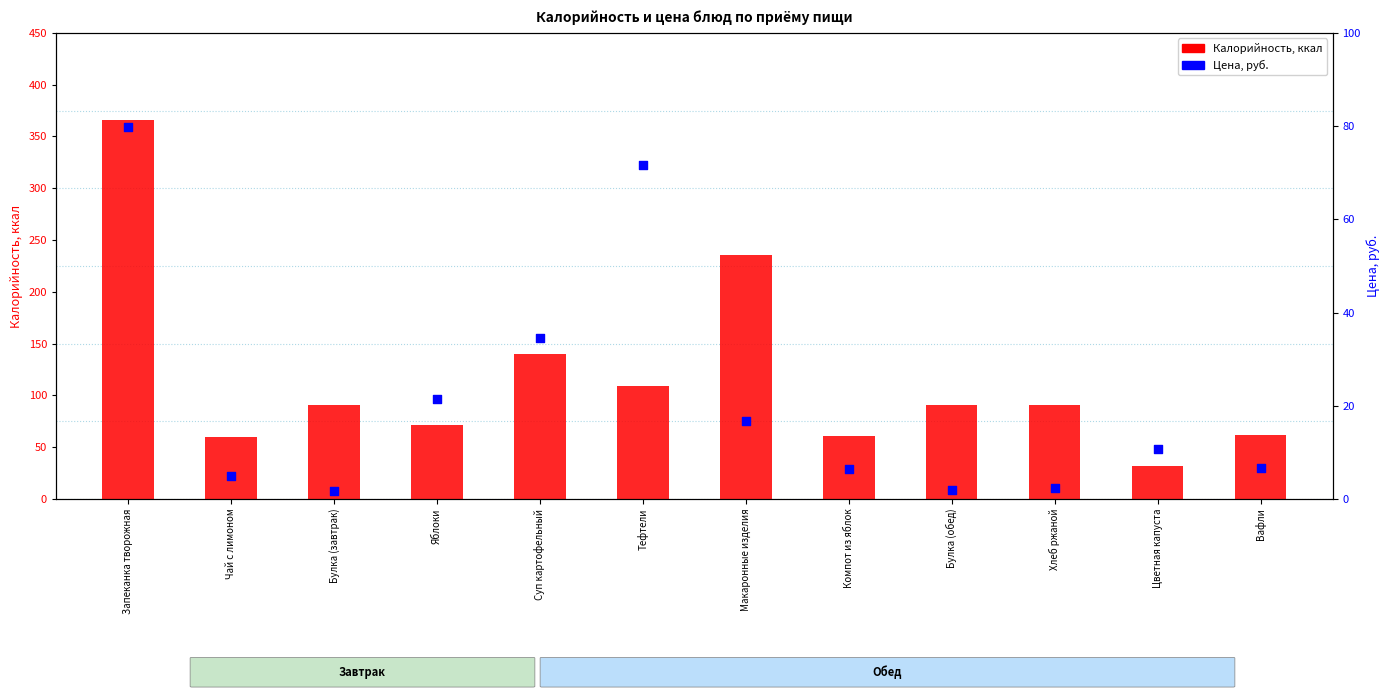

Which series has the widest spread of Y values?

Калорийность